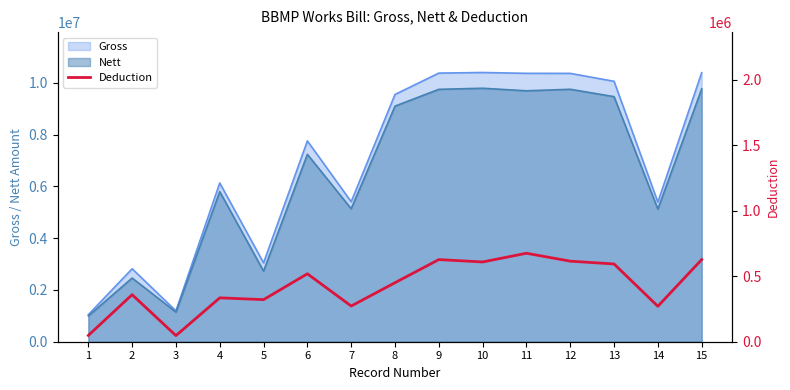

The value of Nett at 6 is 2203660. True or false?

False